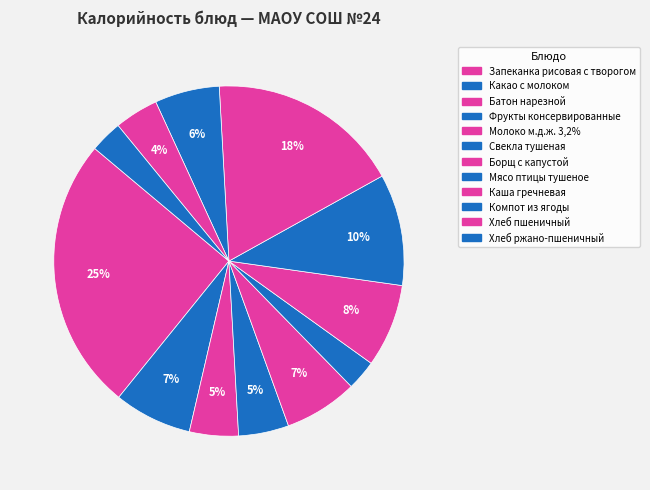

Is Каша гречневая the majority of the pie?

No